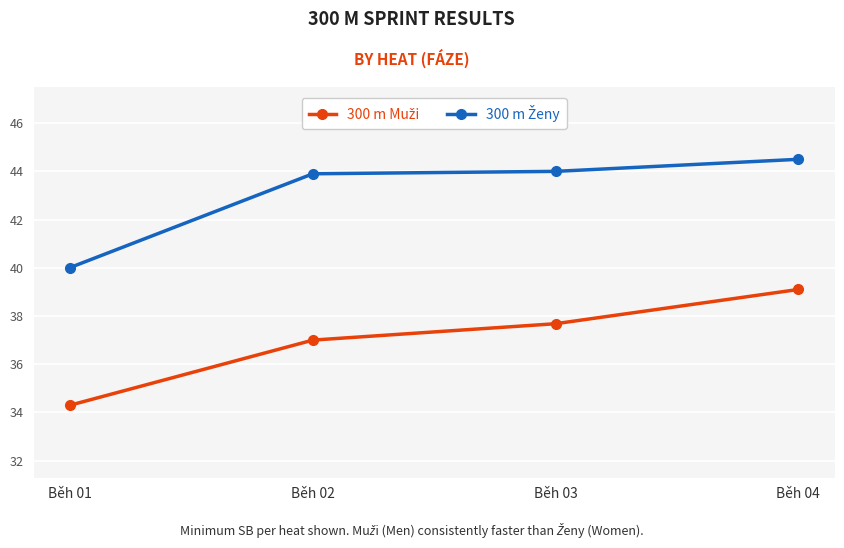

Which category has the lowest value across all series?

Běh 01